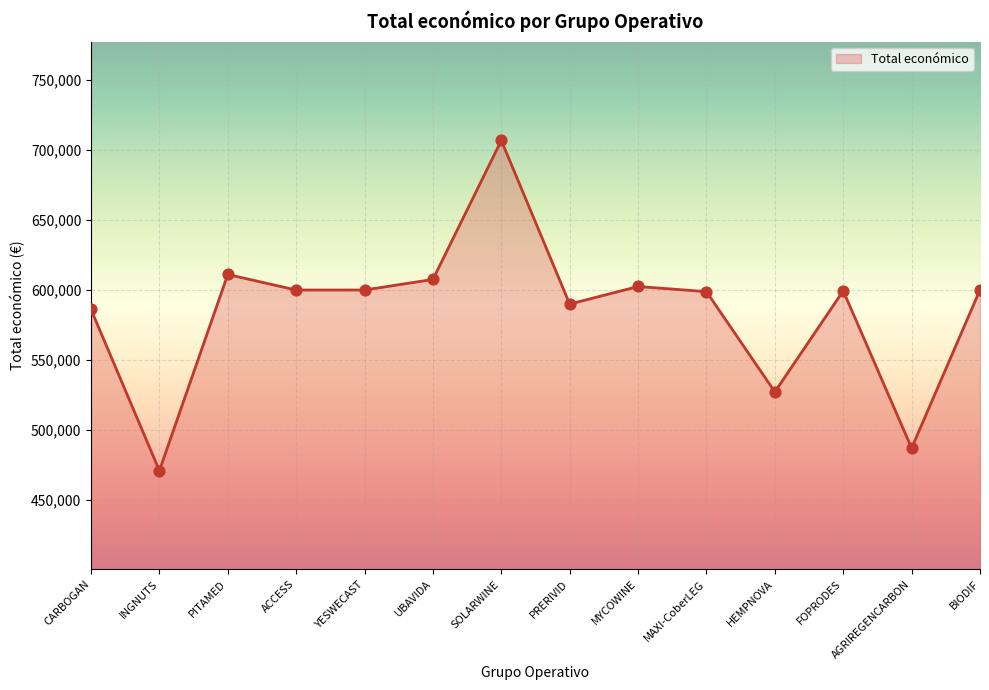

What is the ratio of the value at UBAVIDA to the value at AGRIREGENCARBON?

1.2